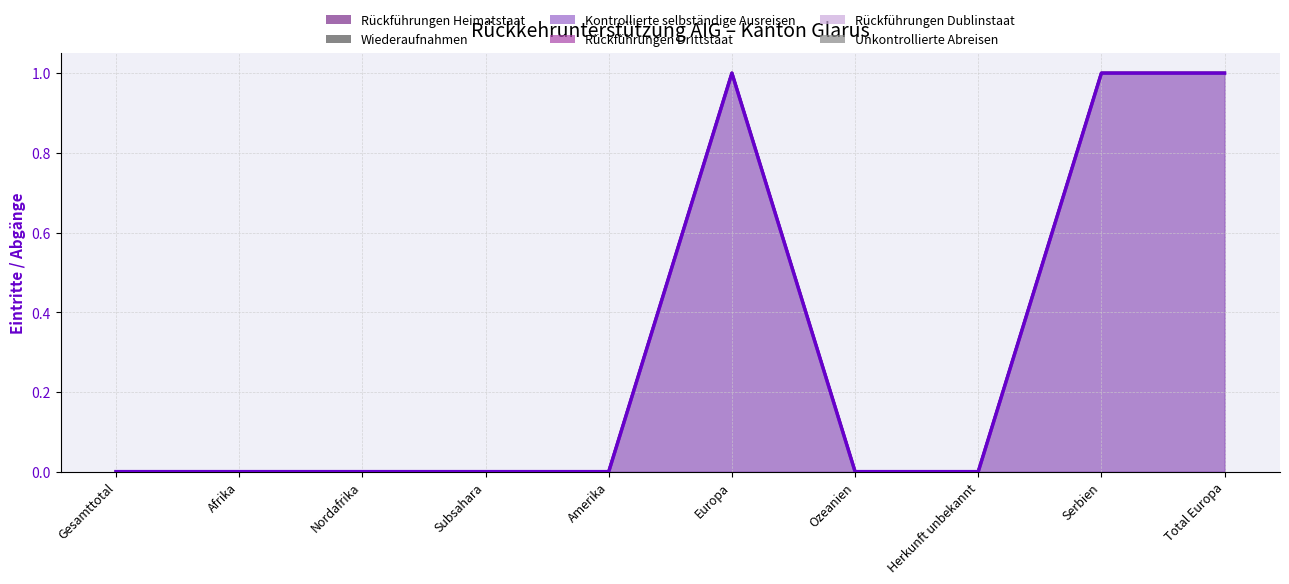

At which label is Rückführungen Heimatstaat closest to 0?

Gesamttotal